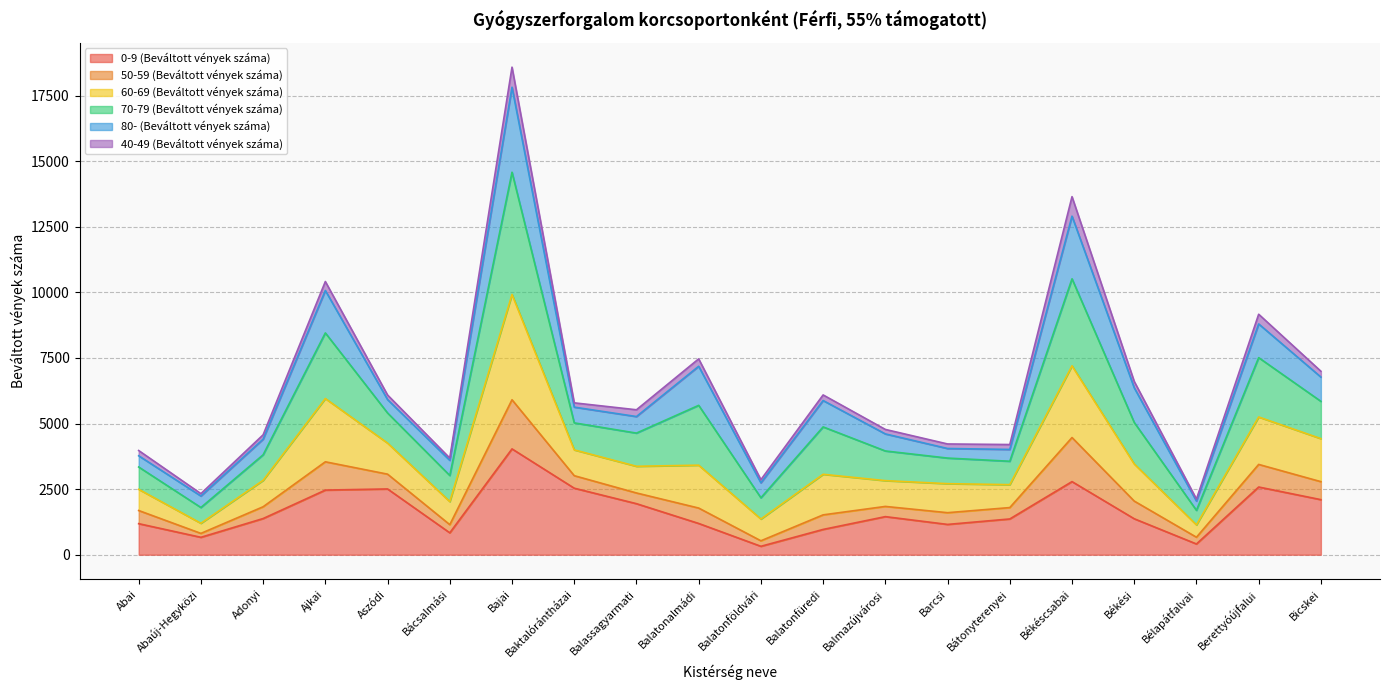

What is the total value across all series at Békéscsabai?

13649